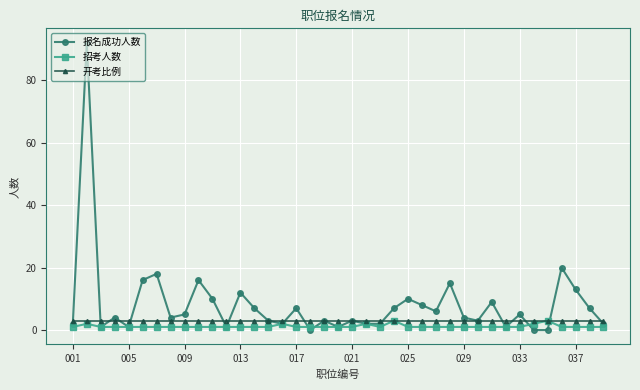

What is the value of the 报名成功人数 point at the 31st from the left?

9